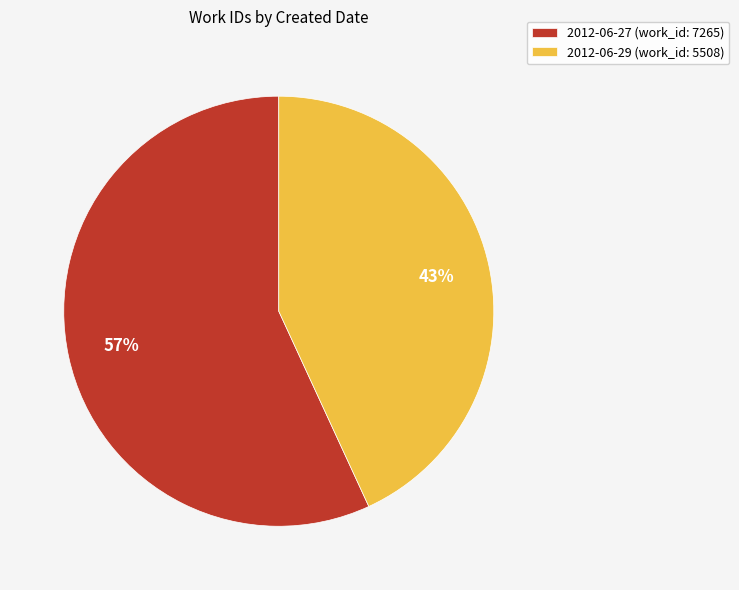

Approximately how many times larger is the value at 2012-06-27 compared to 2012-06-29?

1.3